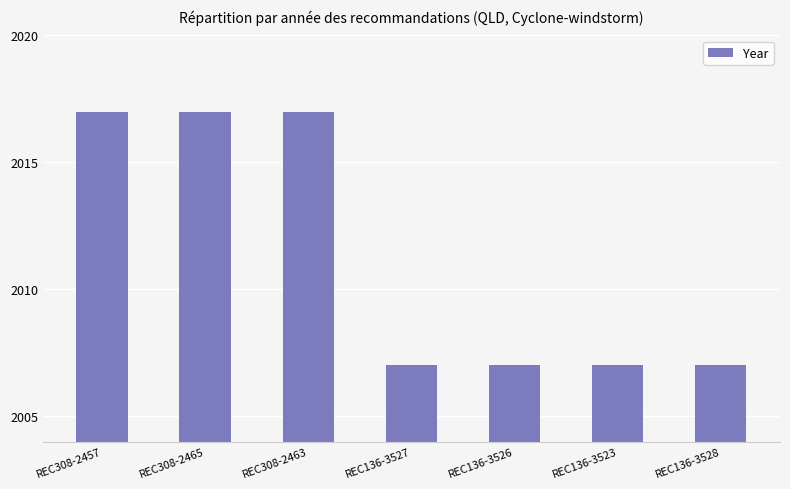

How many values are between 2007 and 2017?

7